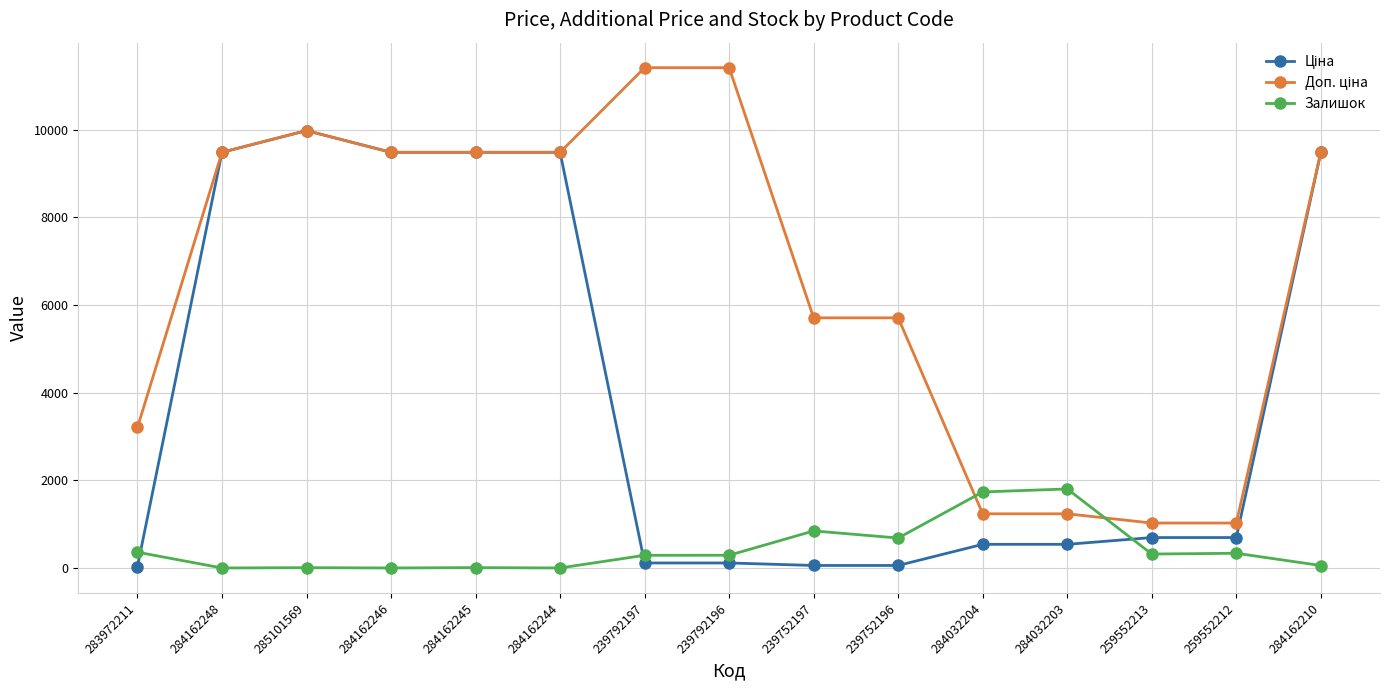

Is it true that Залишок equals 683.0 at 239752196?

True